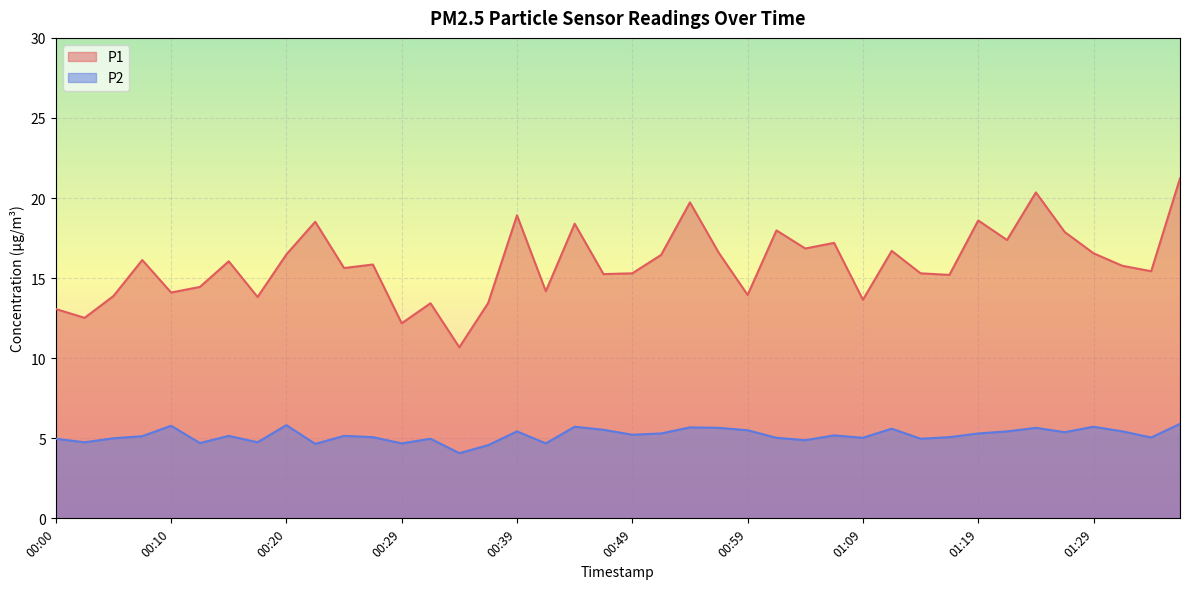

Is the value of P1 at 00:34 greater than the value of P2 at 00:03?

Yes